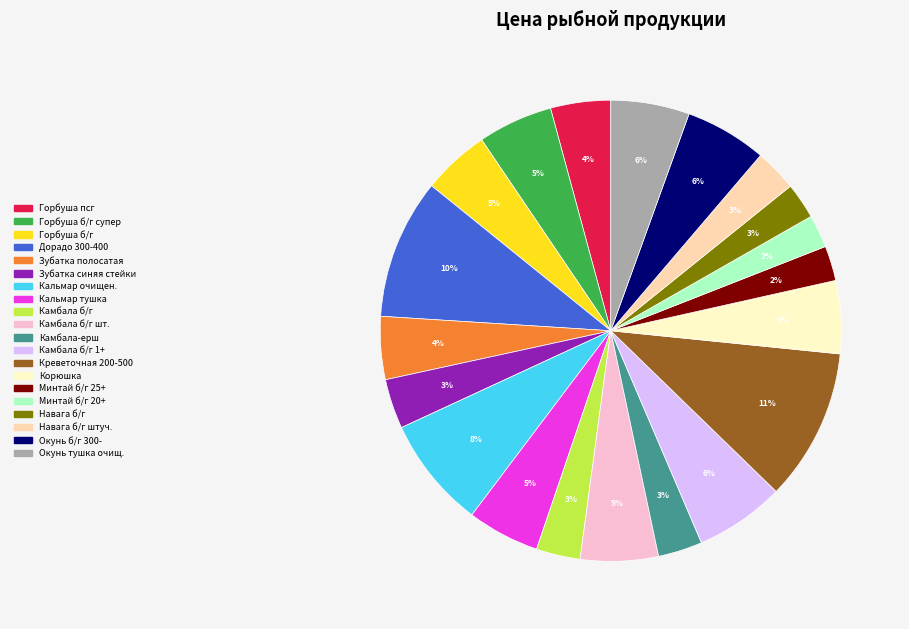

How many slices are in this pie chart?

20